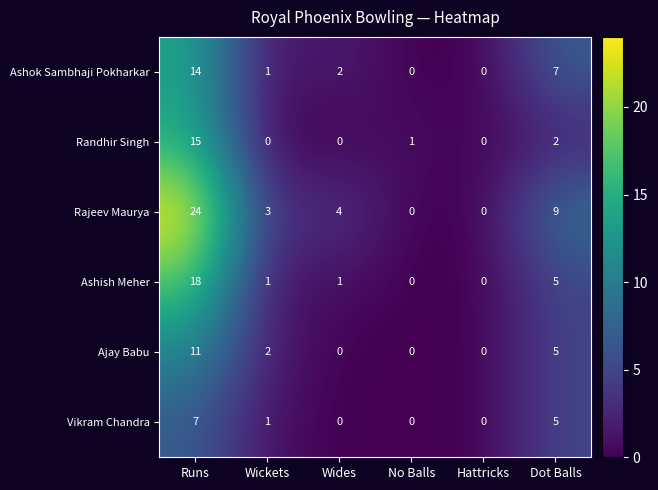

What is the difference between the maximum and minimum values in the Ajay Babu series?

11